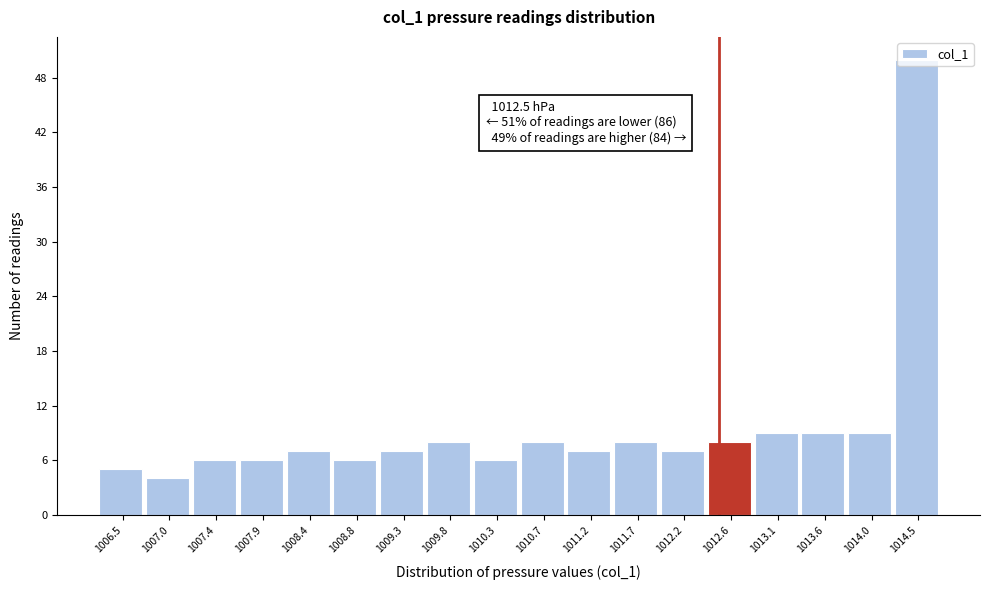

Which range on the x-axis has the tallest bar?

1014.30 to 1014.75